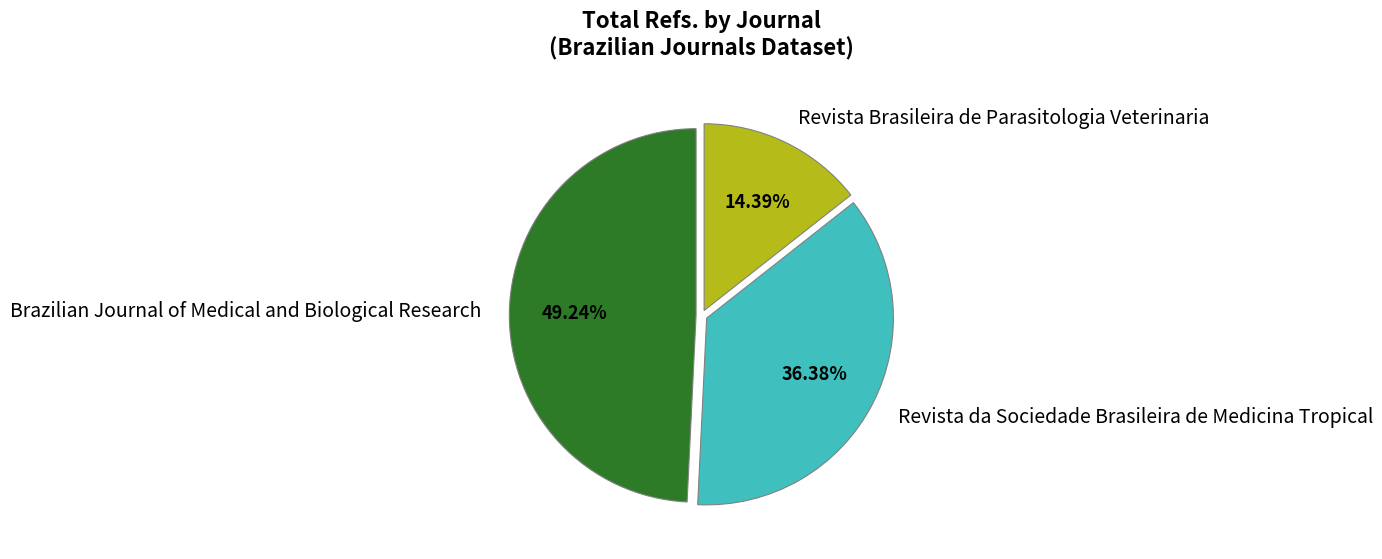

How much of the chart is everything except Brazilian Journal of Medical and Biological Research?

50.8%